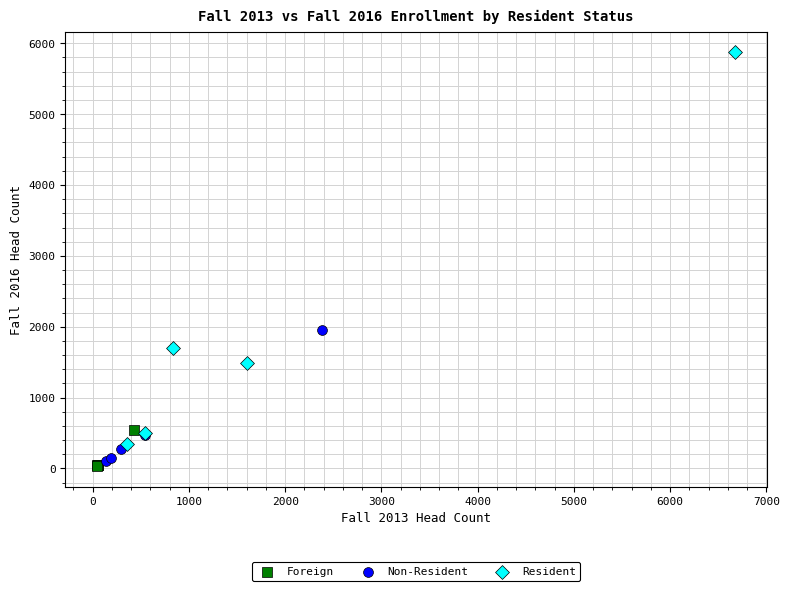

Which series reaches the maximum Y coordinate?

Resident